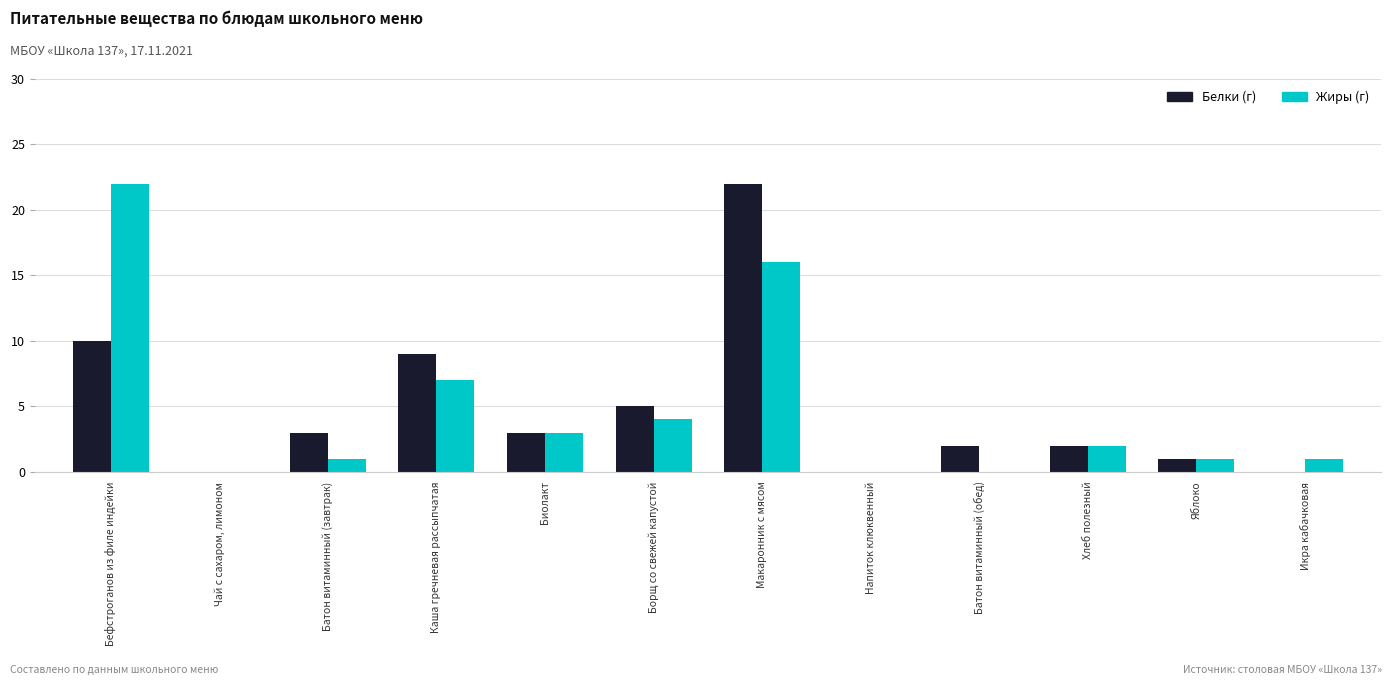

What is the sum of all Белки (г) values?

57